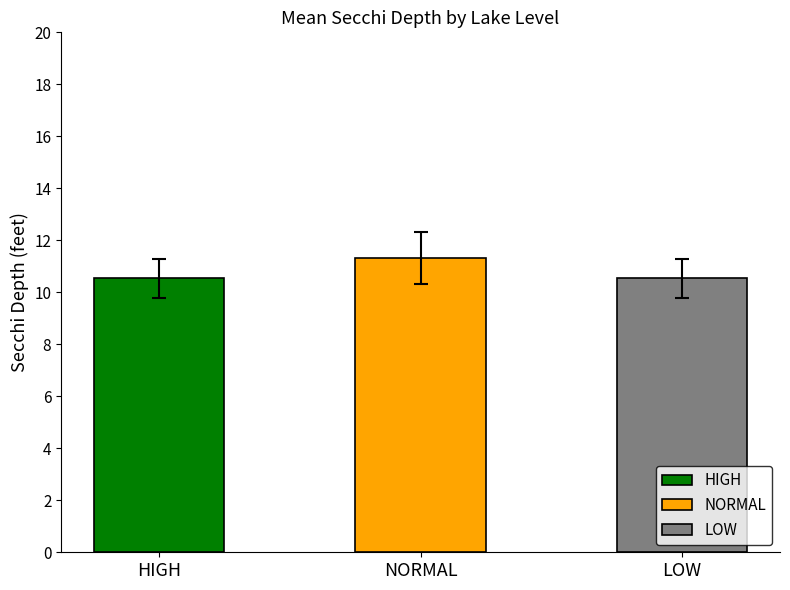

What is the average value of the HIGH series?

10.5